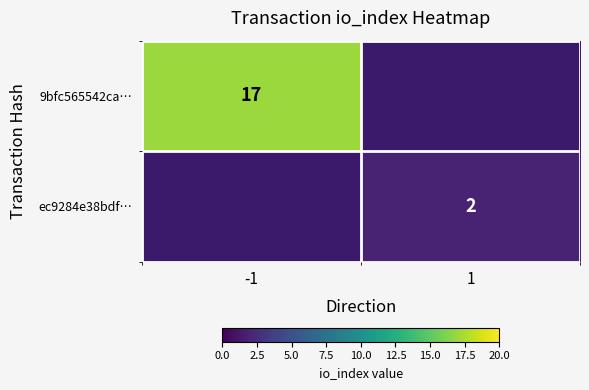

Is it true that 9bfc565542ca… equals 17 at -1?

True